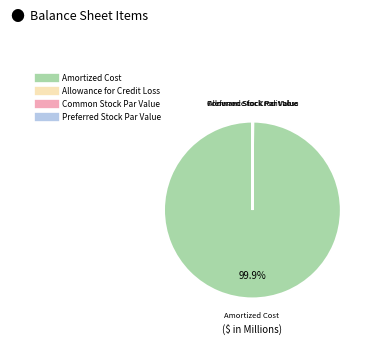

Which category accounts for the majority?

Amortized Cost